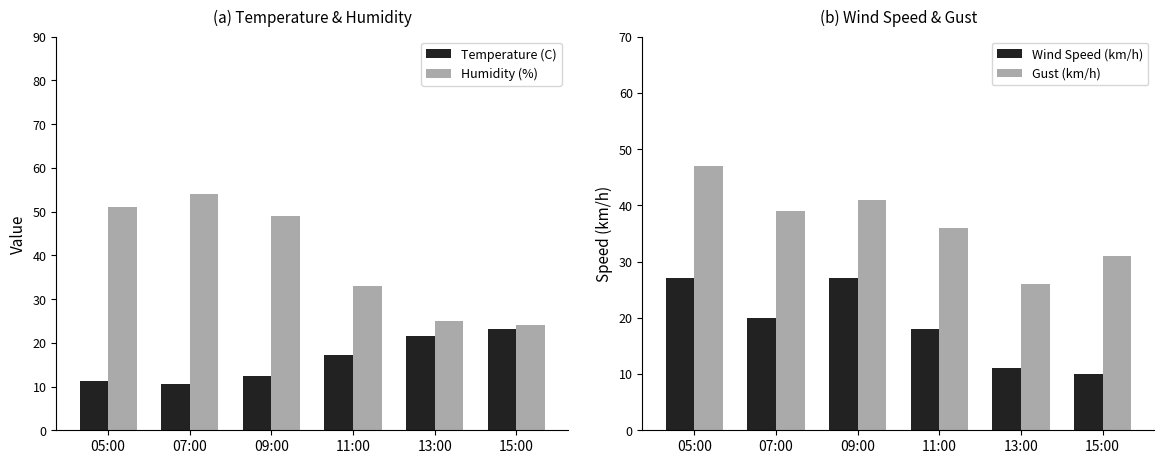

What is the spread (max minus min) of values at 09:00?

36.5